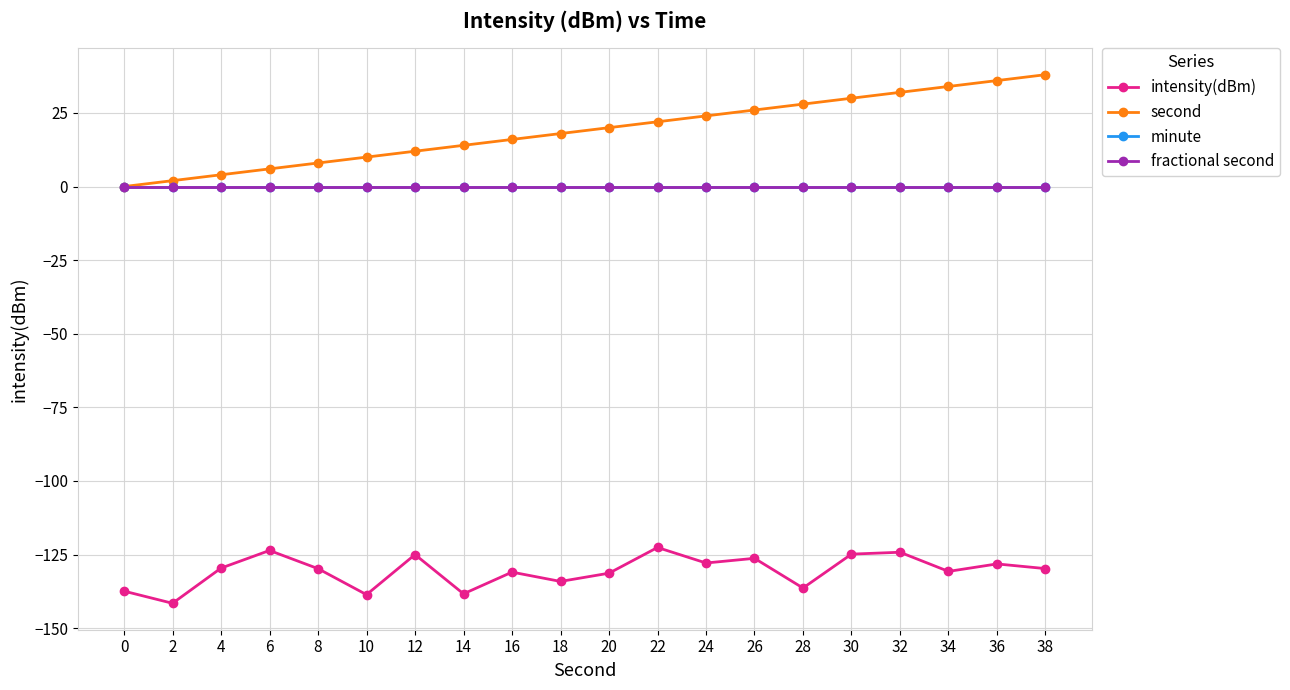

Which series has the largest range (max minus min)?

second